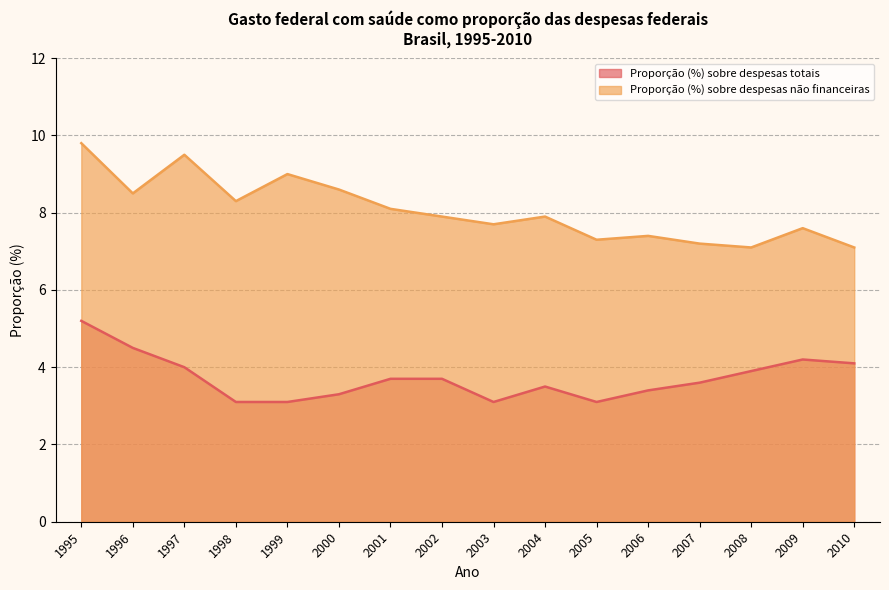

How many interior local peaks does the Proporção (%) sobre despesas não financeiras series have?

5